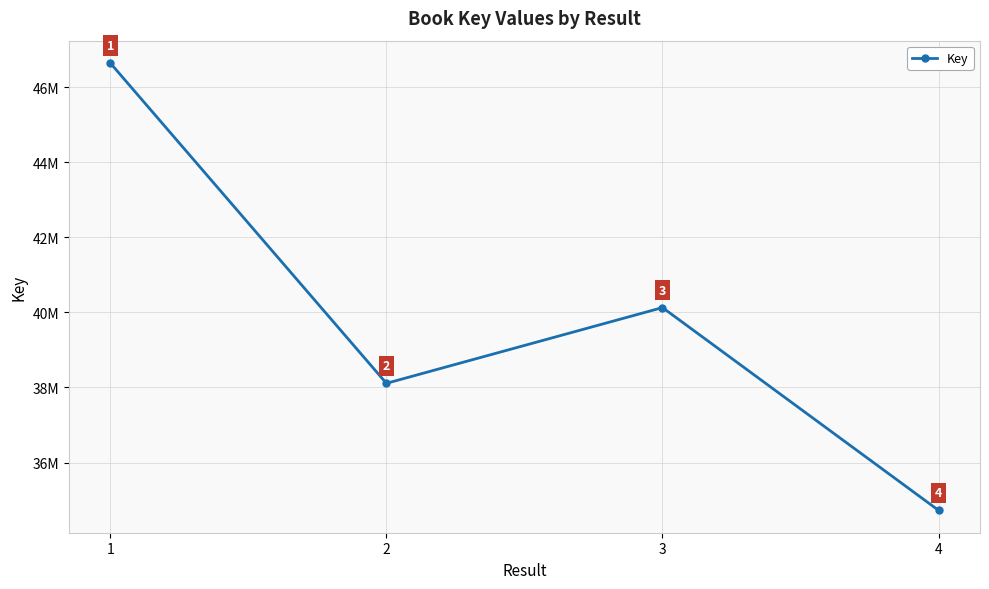

Is this an area chart (filled region under the line)?

No